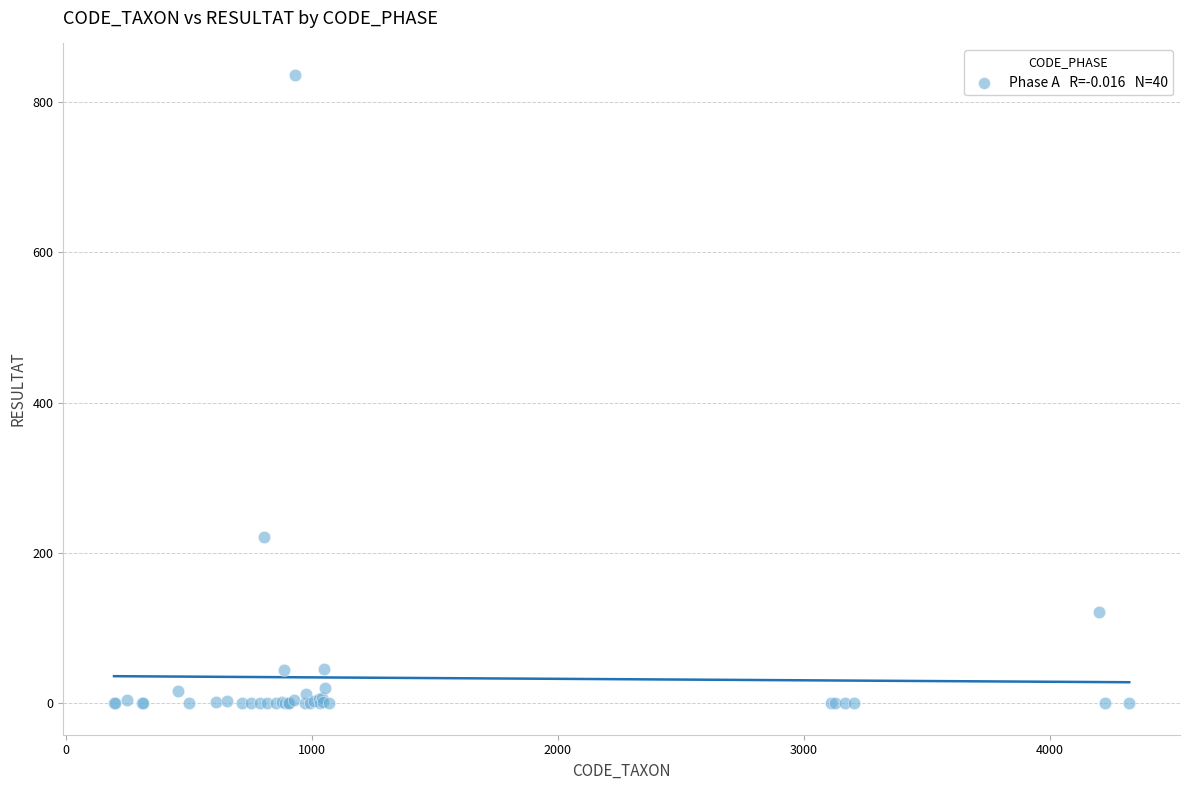

What Y value in the scatter plot is closest to 418?

221